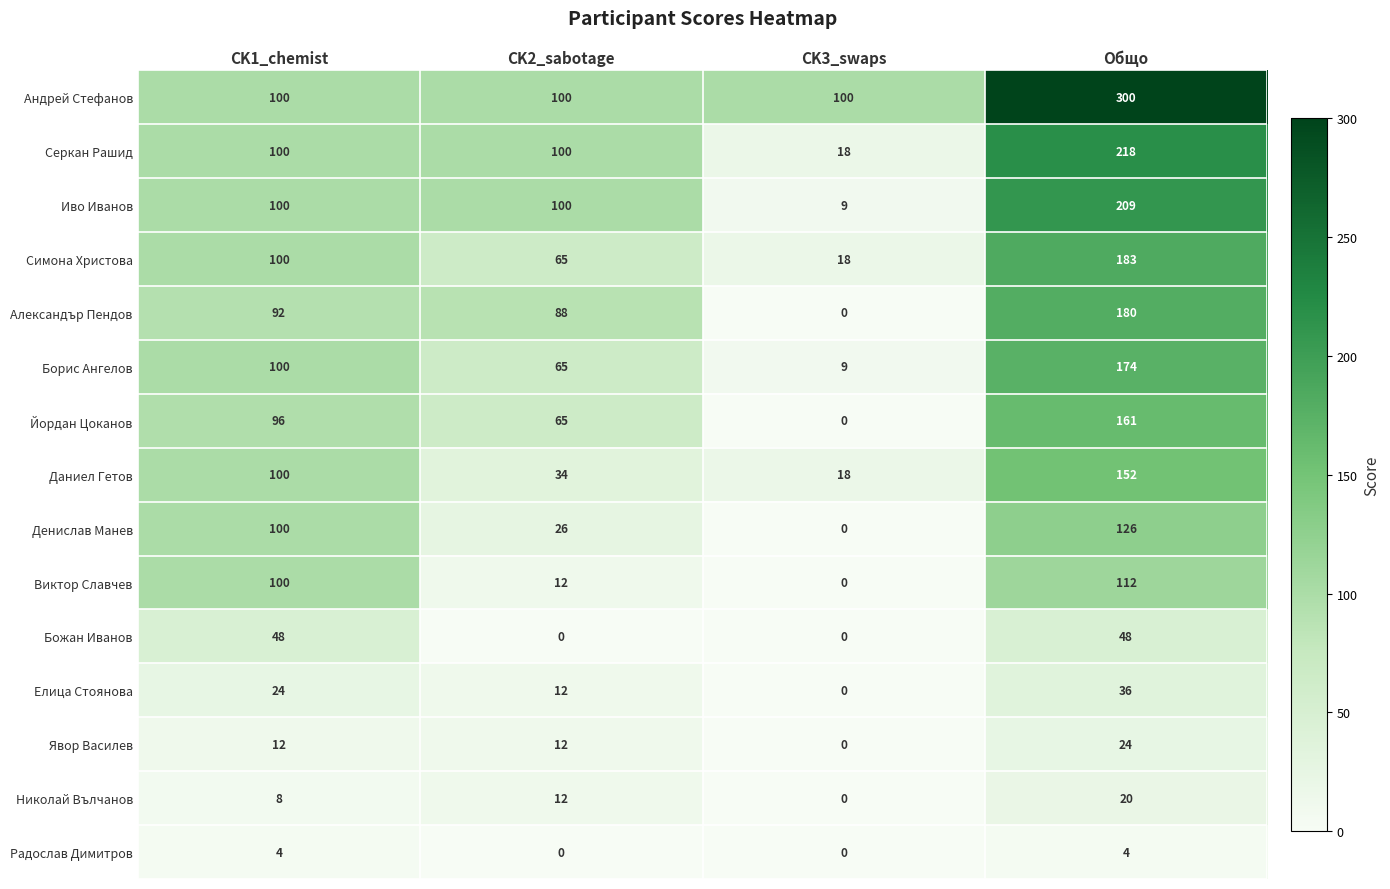

Count the Серкан Рашид values in the range 100 to 218.

3